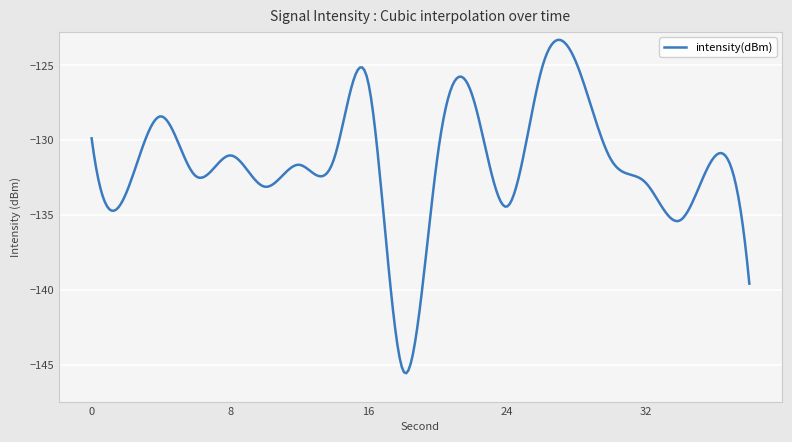

What is the greatest value displayed?

-123.3